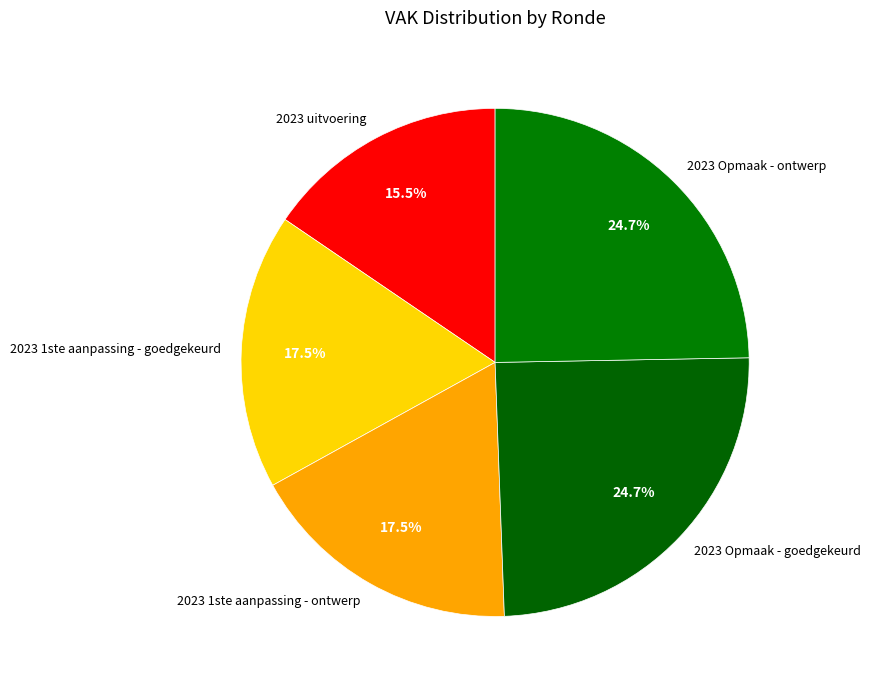

Does any single category account for the majority?

No